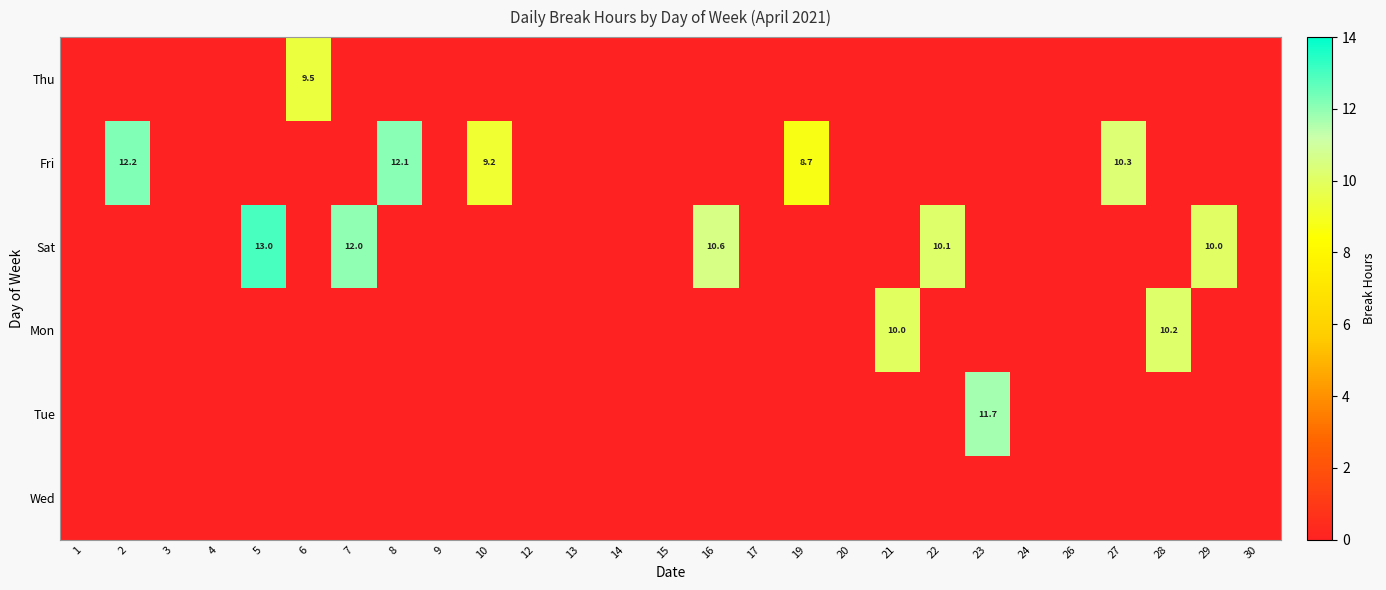

What is the spread (max minus min) of values at 22?

10.1